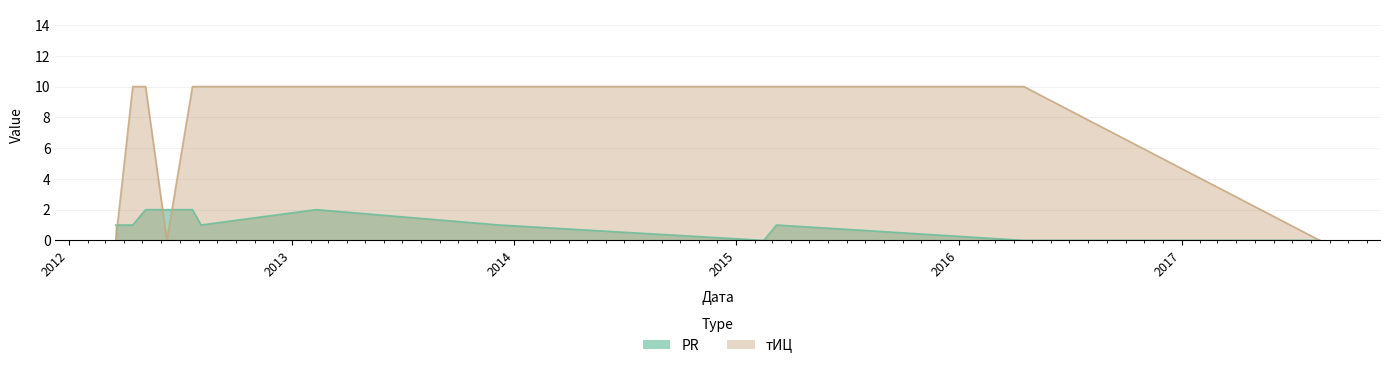

What is the label of the 6th point from the right?

2013-02-10